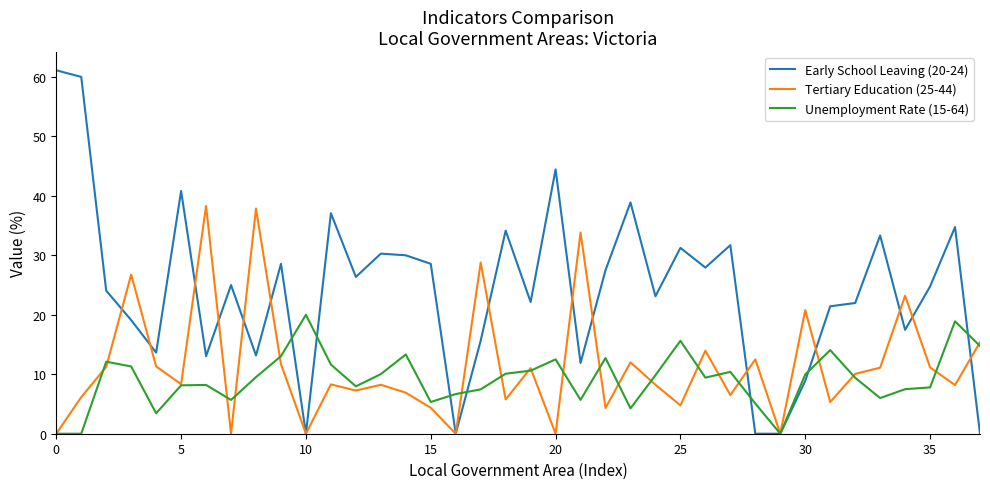

What is the sum of all Tertiary Education (25-44) values?

433.6